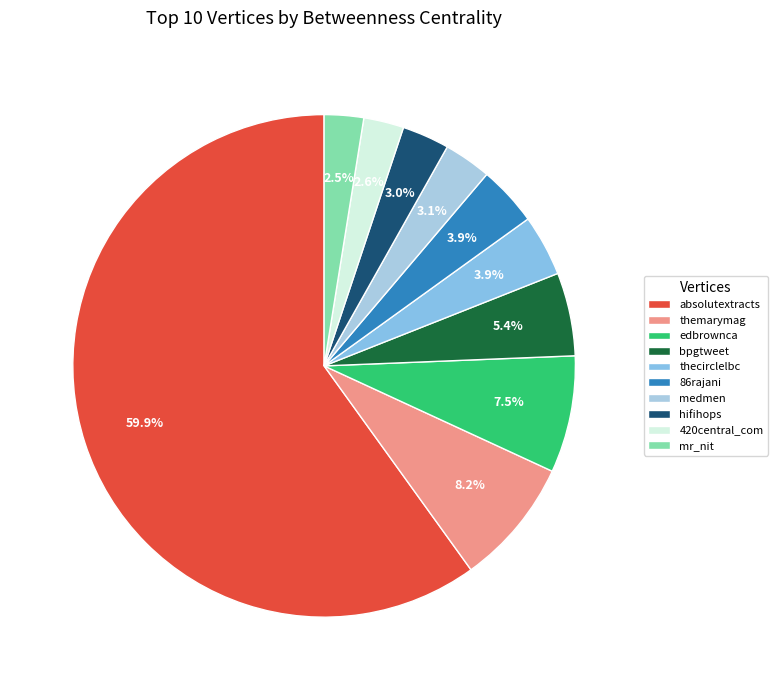

Combined, what portion of the pie is edbrownca and 420central_com?

10.1%